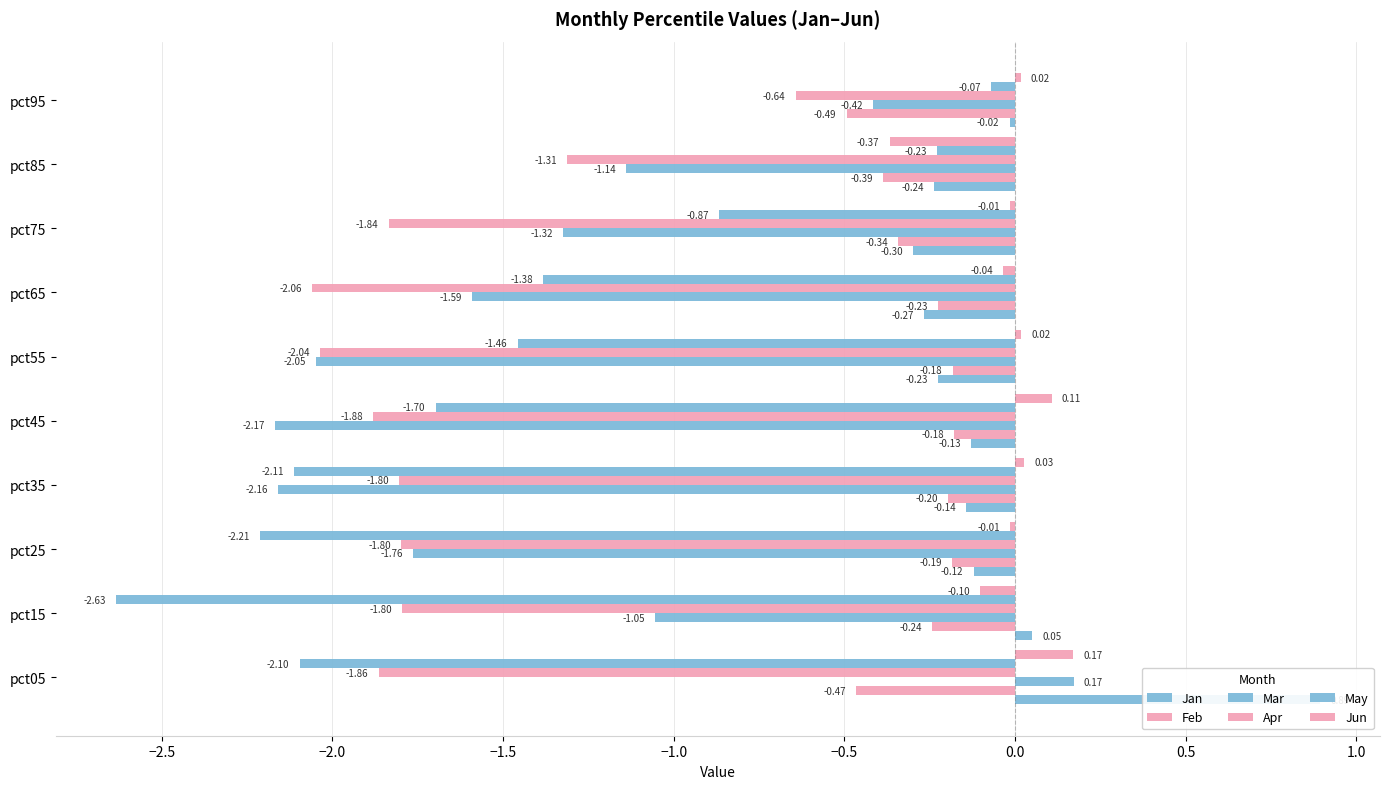

What are all the series names shown in the legend?

Jan, Feb, Mar, Apr, May, Jun